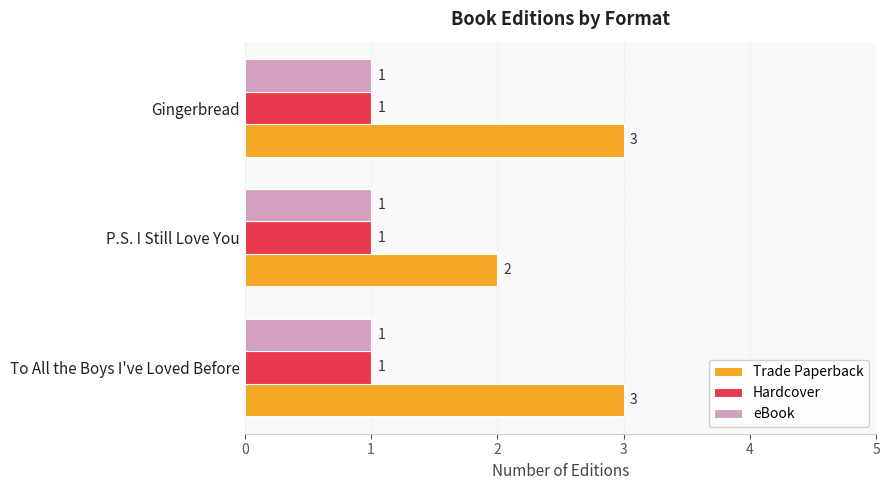

What is the maximum value shown in the chart?

3